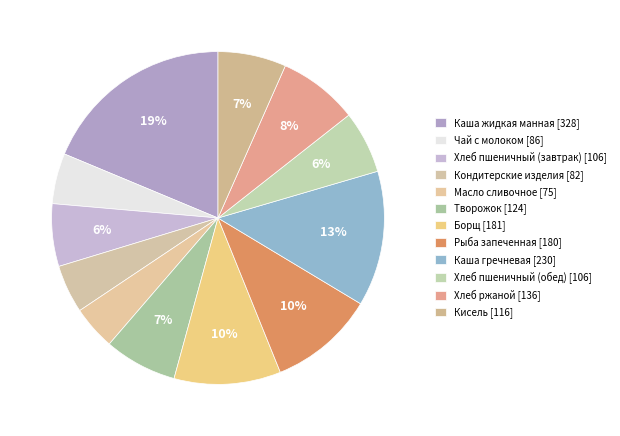

Count the number of slices in the pie.

12